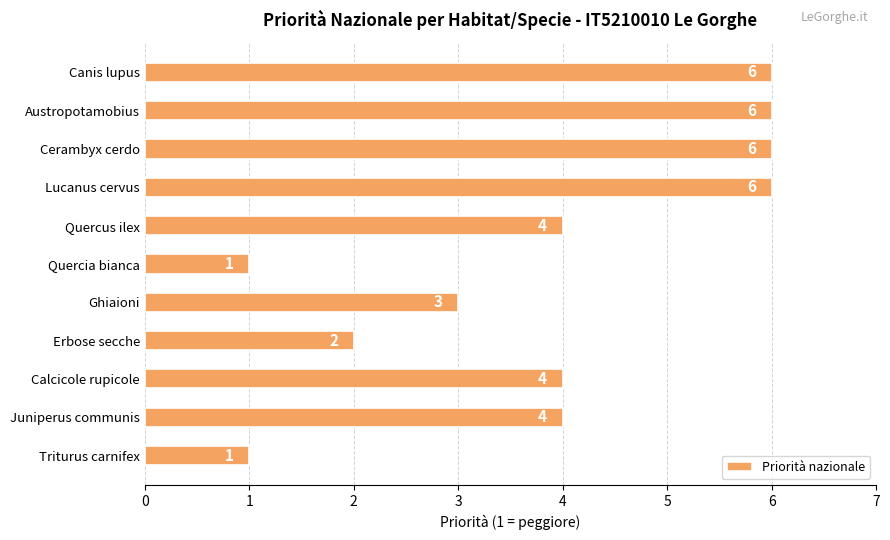

Reading bottom to top, what are all the values shown in this chart?

1	4	4	2	3	1	4	6	6	6	6